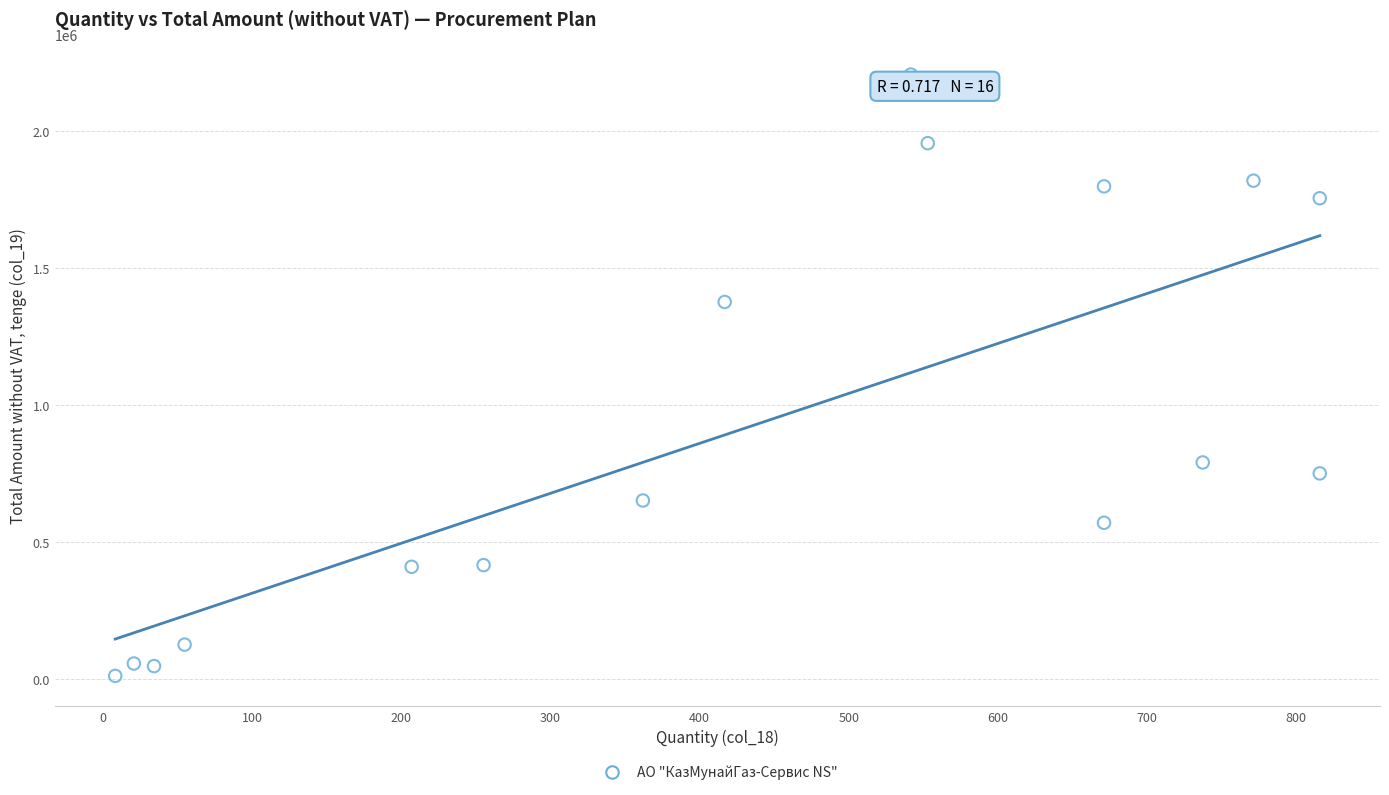

What Y value in the scatter plot is closest to 1108641?

1375770.0